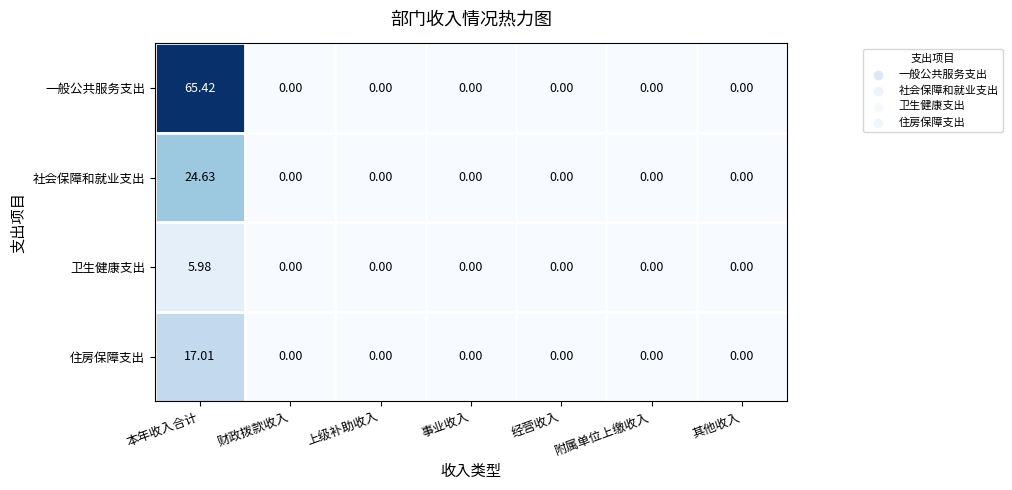

Which series changed the most between 本年收入合计 and 上级补助收入?

一般公共服务支出